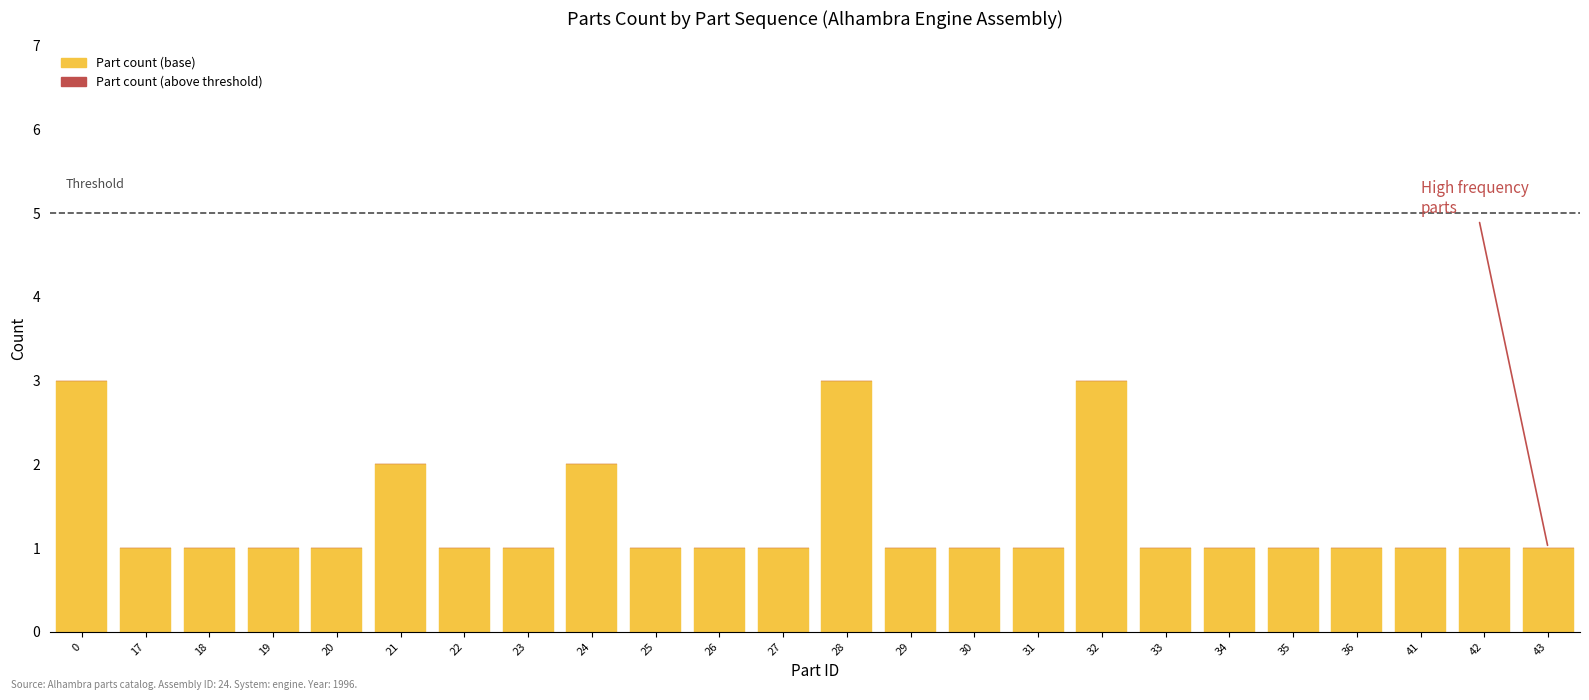

Is it true that the value at 33 is 1?

True